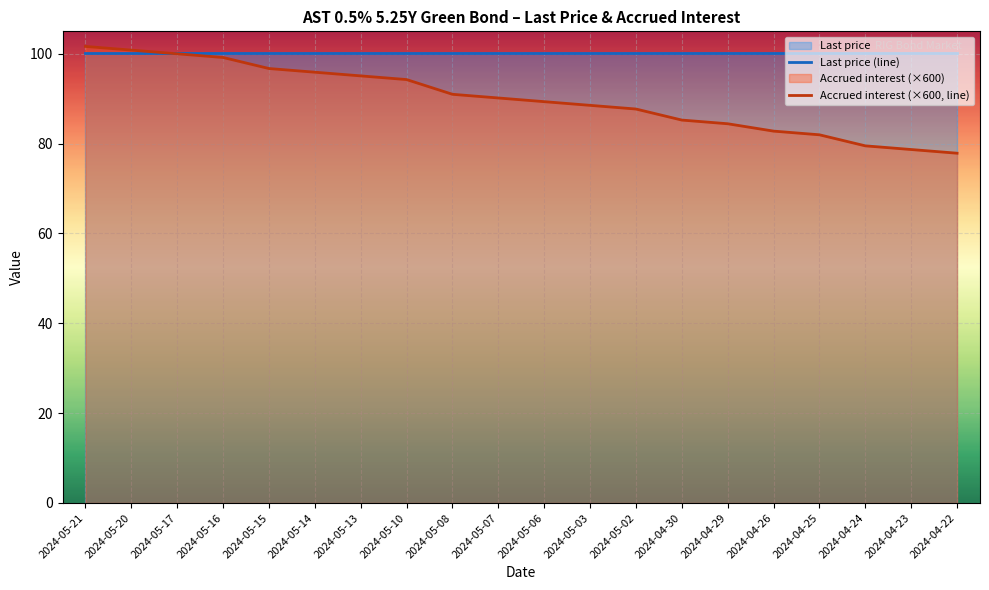

What position from the right is 2024-04-25?

4